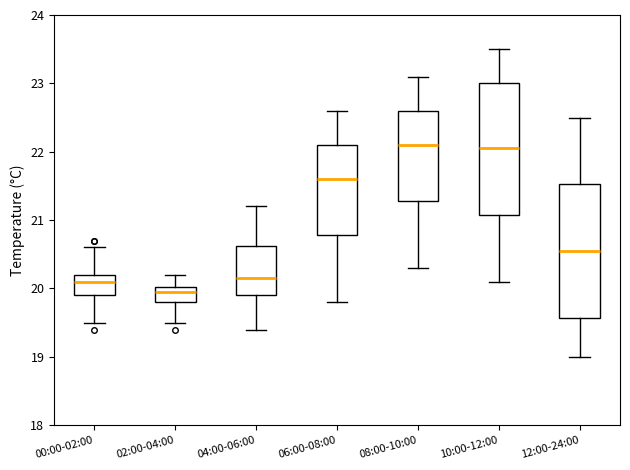

Where is the lower edge of the box for 02:00-04:00 on the y-axis? The values are not printed on the chart, so give them approximately, as read against the axis.

19.8